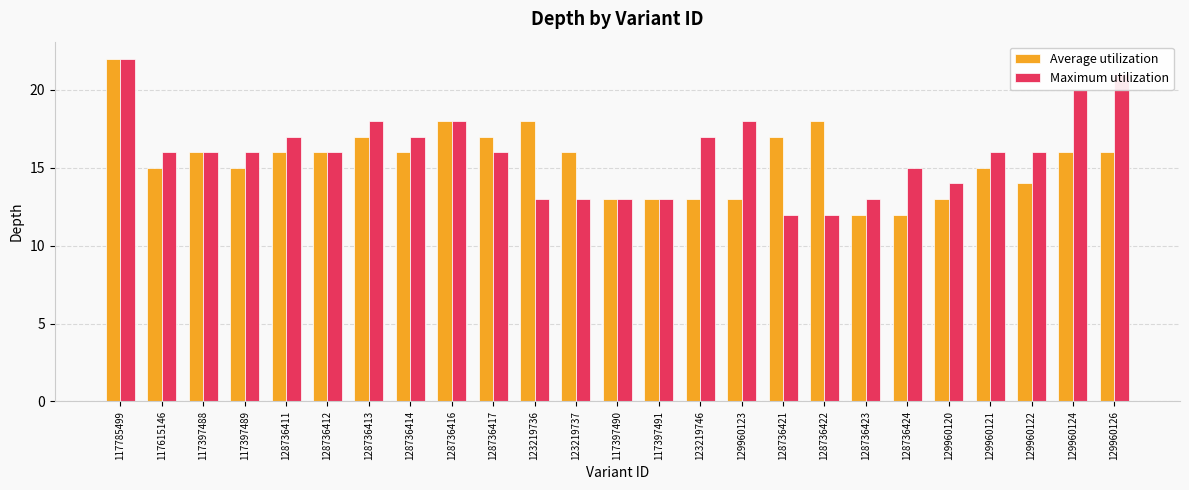

Where does the Average utilization series first go above 16?

117785499